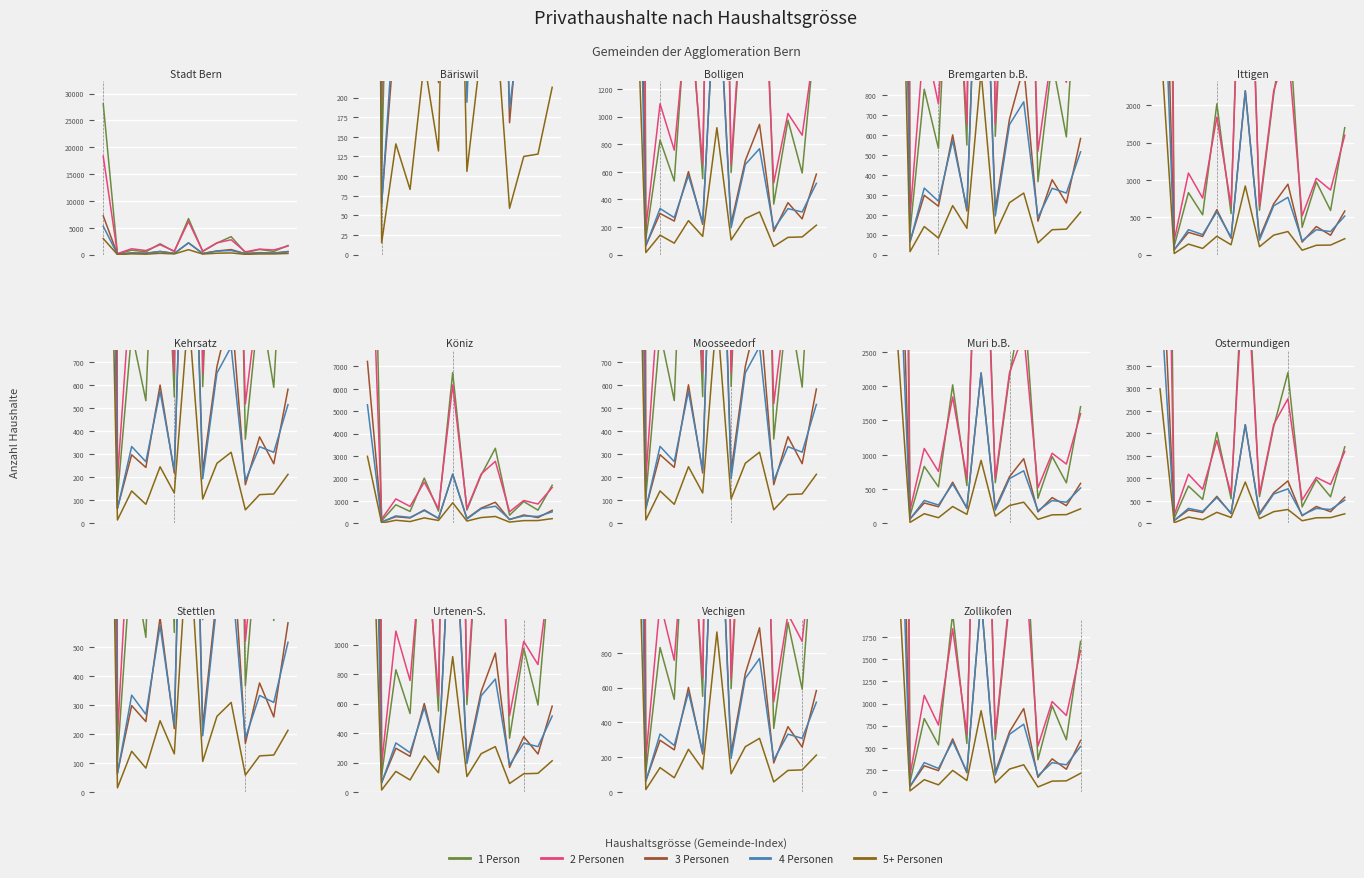

What is the sum of the 1 Person values at 4 and 12?

2610